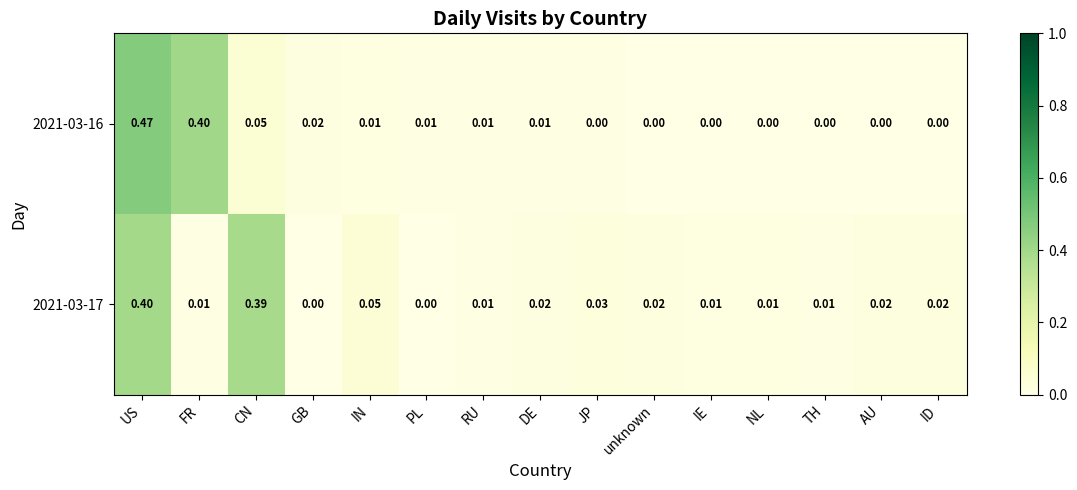

Which category has the highest value across all series?

US